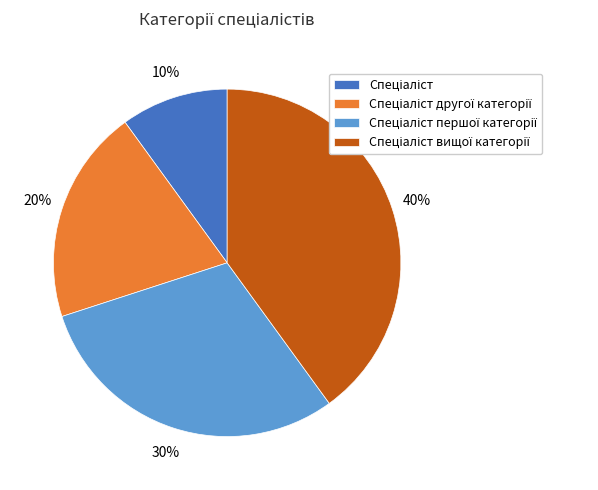

To the nearest percent, what is the average slice percentage?

25%